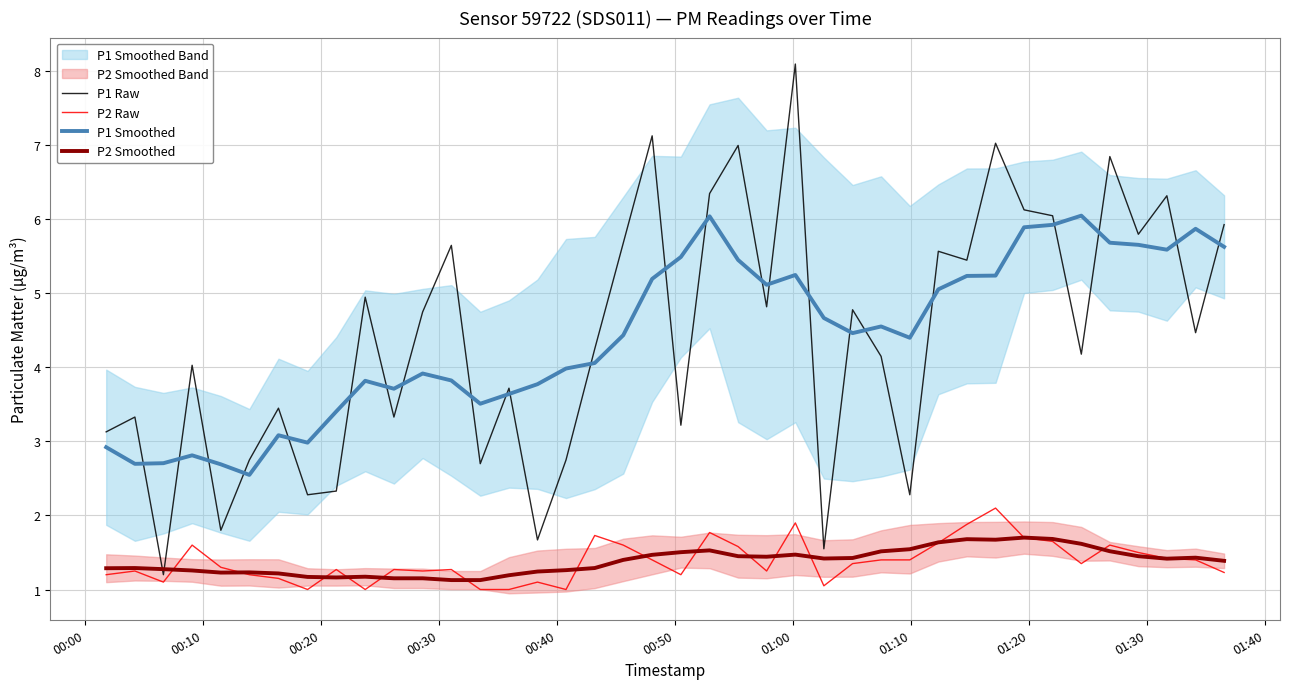

How many lines are shown in the chart?

4